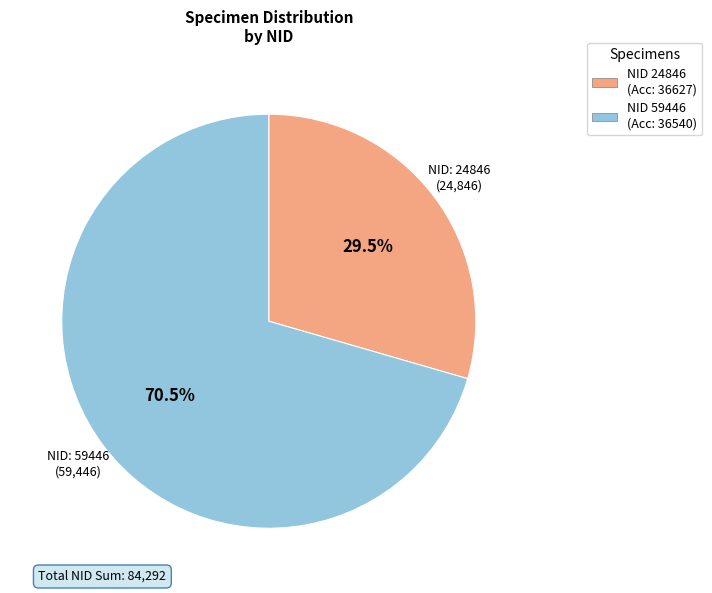

Is there any slice that represents more than half of the pie?

Yes